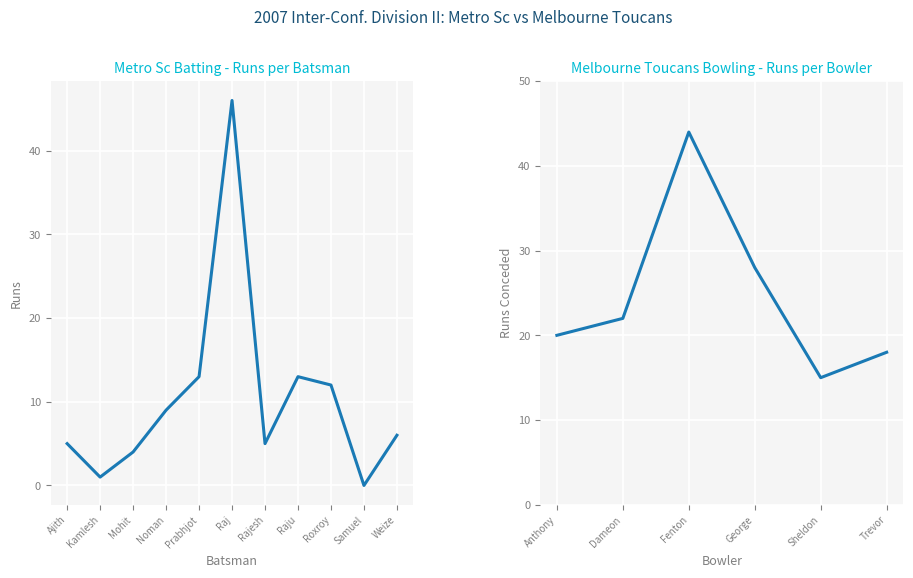

Which series changed the most between Kamlesh Patel and Raj Kumar?

Runs